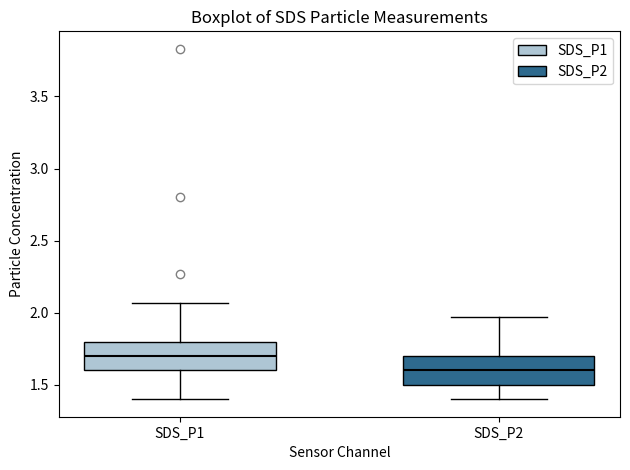

Reading left to right, transcribe this box plot: for each box, give where its median line is, the range the box spans, and where its two whiskers end, as read against the y-axis. The values are not printed on the chart, so give them approximately, as read against the axis.

SDS_P1: median 1.70, box 1.60 to 1.80, whiskers 1.40 to 2.05
SDS_P2: median 1.60, box 1.50 to 1.70, whiskers 1.40 to 1.95